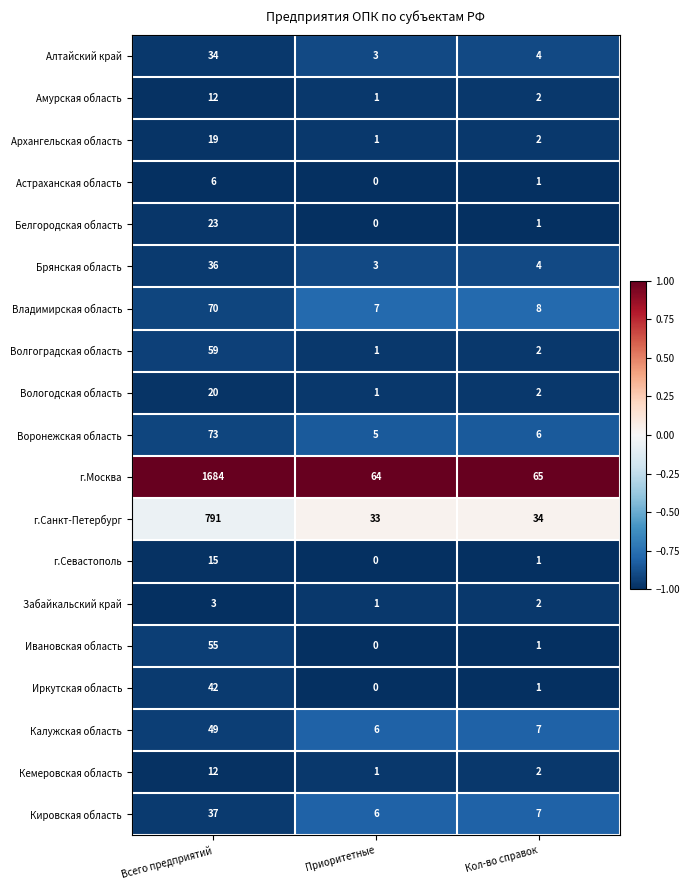

At which label is Брянская область closest to 19?

Кол-во справок